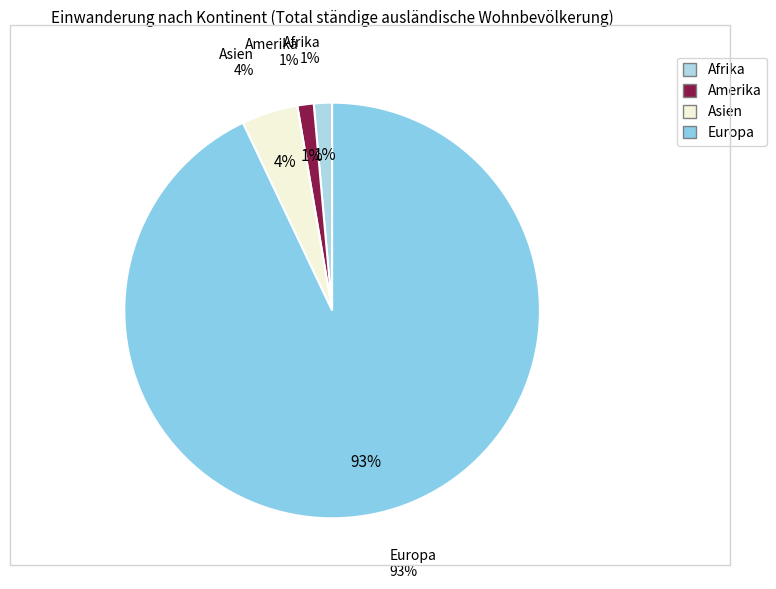

Rank the categories by value from highest to lowest.

Europa, Asien, Afrika, Amerika